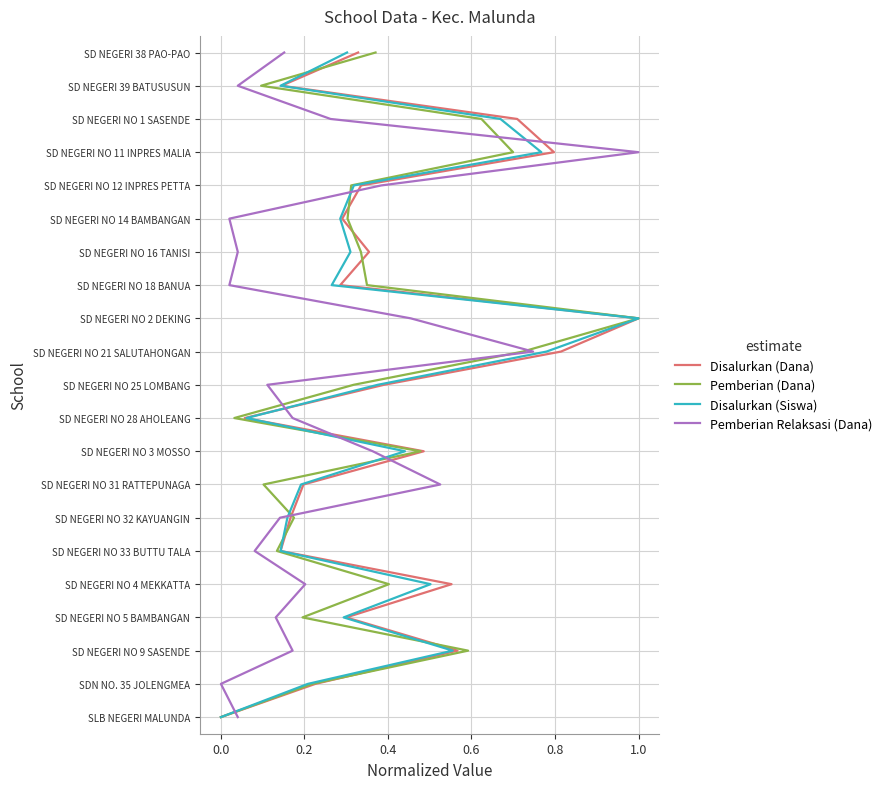

List the series in order of their peak value, highest first.

Disalurkan (Dana), Pemberian (Dana), Disalurkan (Siswa), Pemberian Relaksasi (Dana)